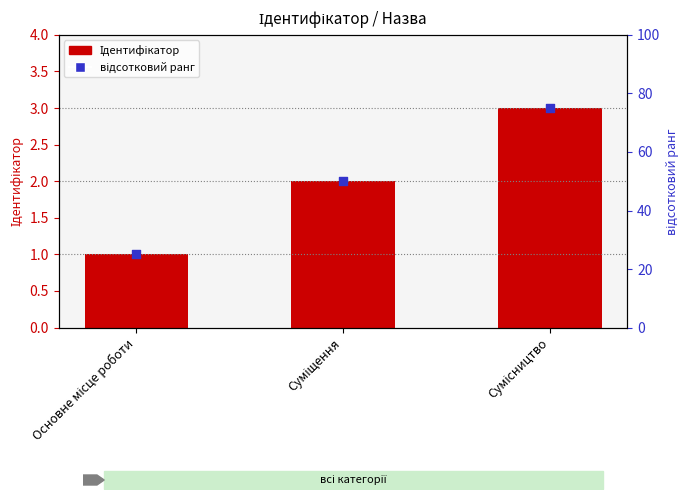

Which series contains the lowest Y value?

Ідентифікатор